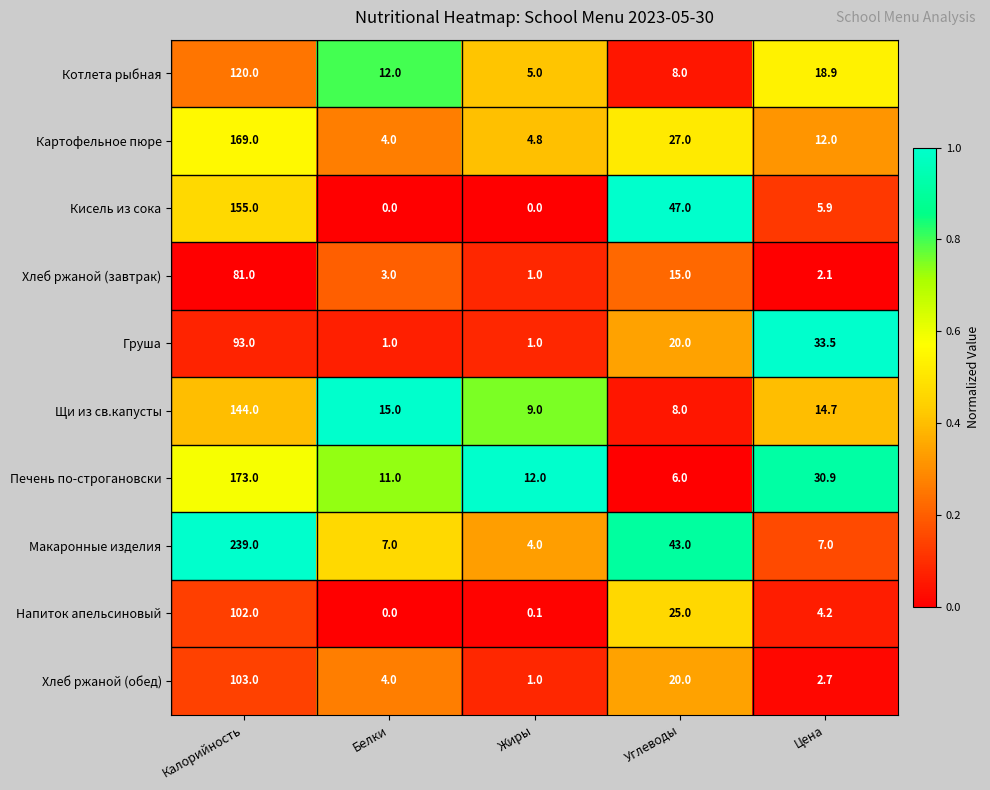

What is the sum of all Картофельное пюре values?

216.8